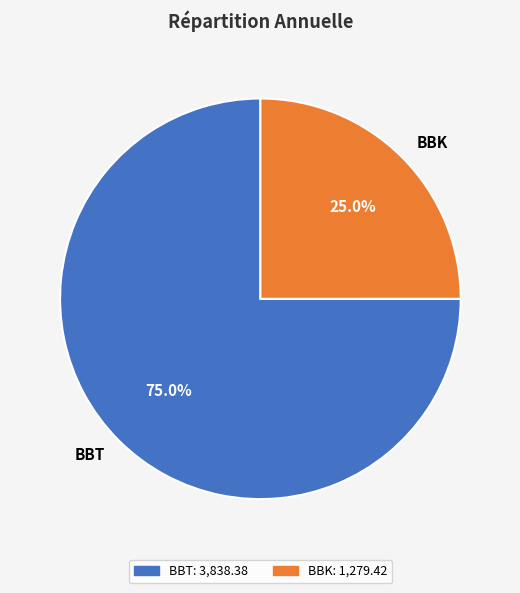

What percentage is NOT represented by BBK?

75.0%